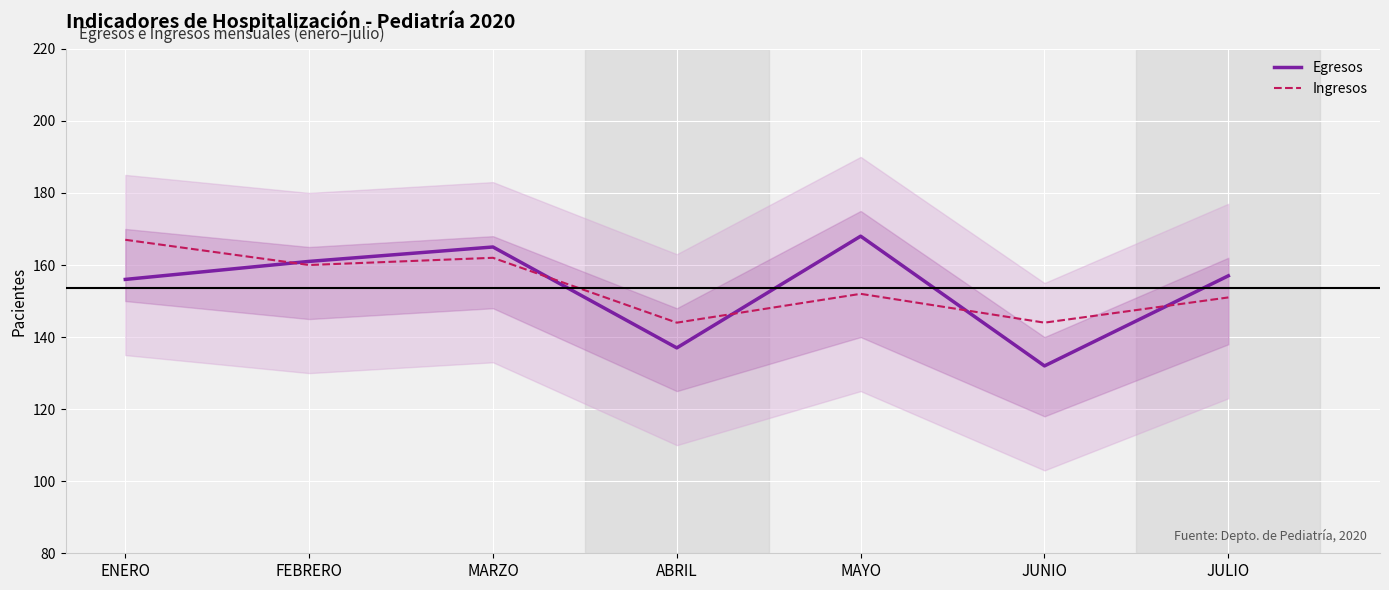

Which category has the lowest value in the Egresos series?

JUNIO